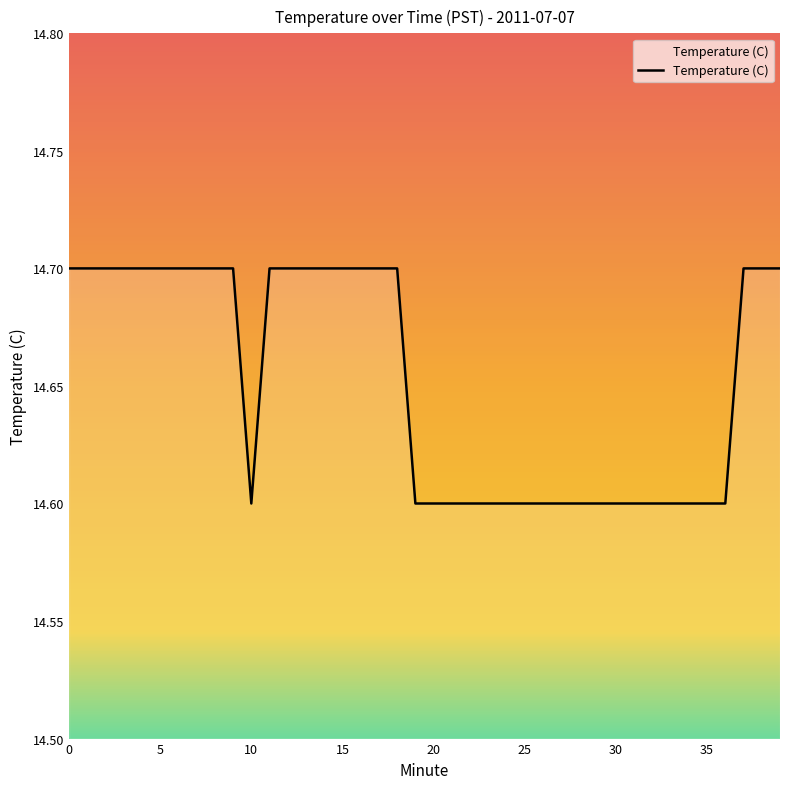

What is the smallest value displayed?

14.6